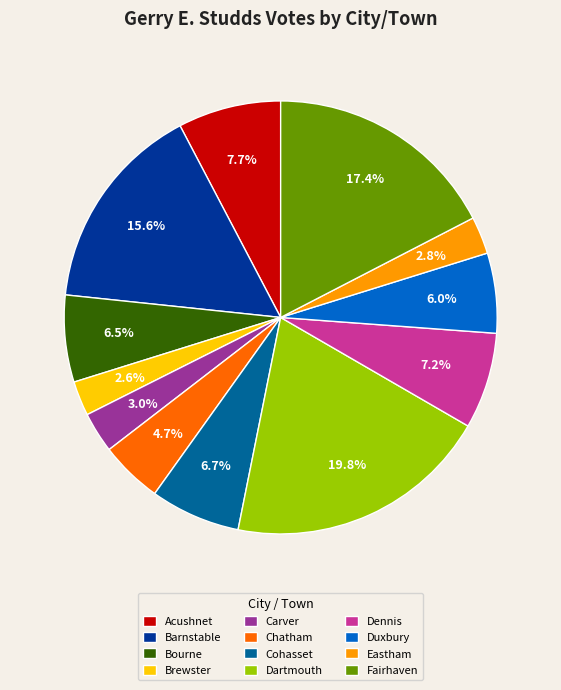

To the nearest percent, what is the combined percentage of Fairhaven and Duxbury?

23%